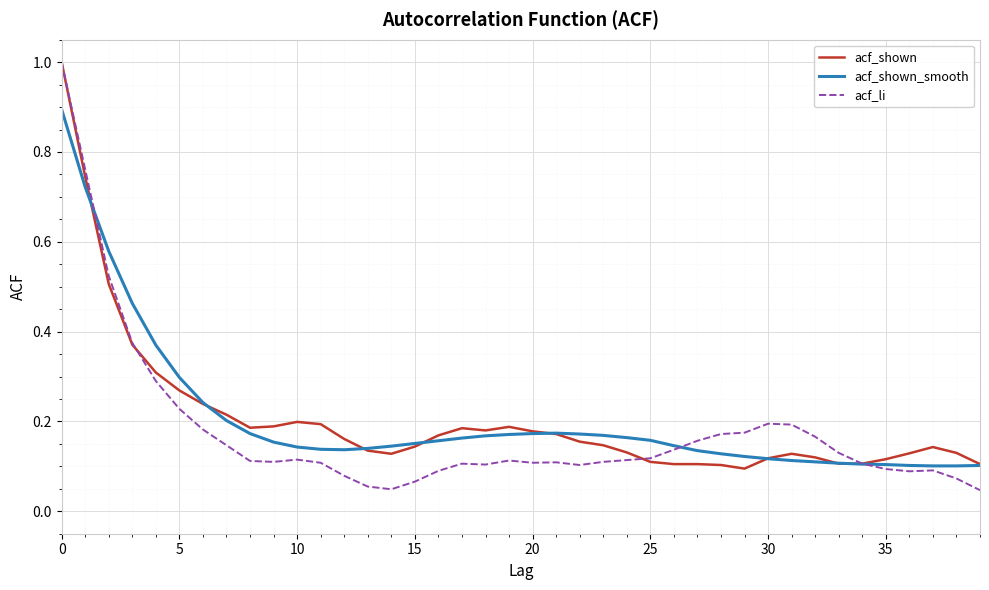

What is the greatest value displayed?

1.0